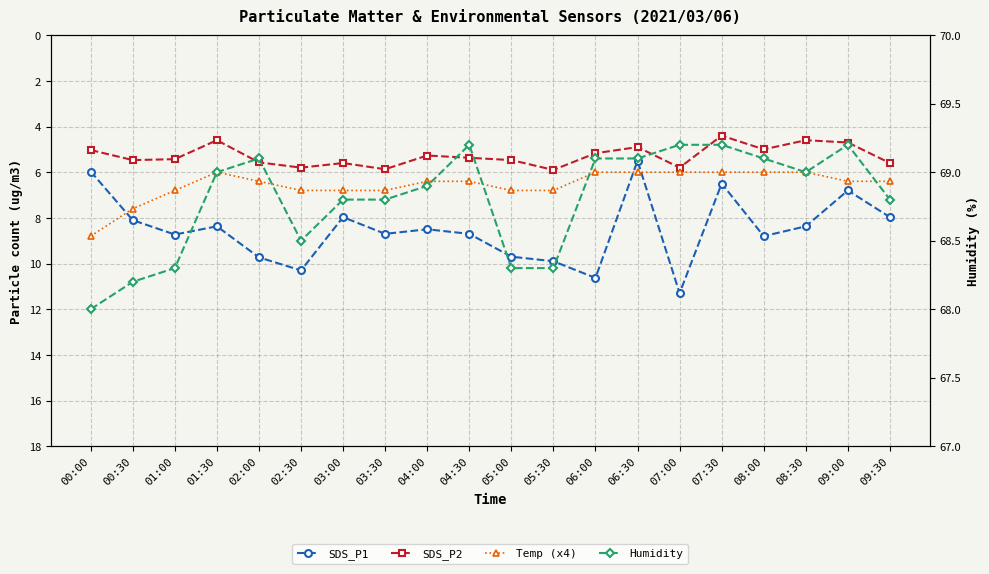

After their last crossing, which series has the higher values: Temp (x4) or SDS_P1?

SDS_P1